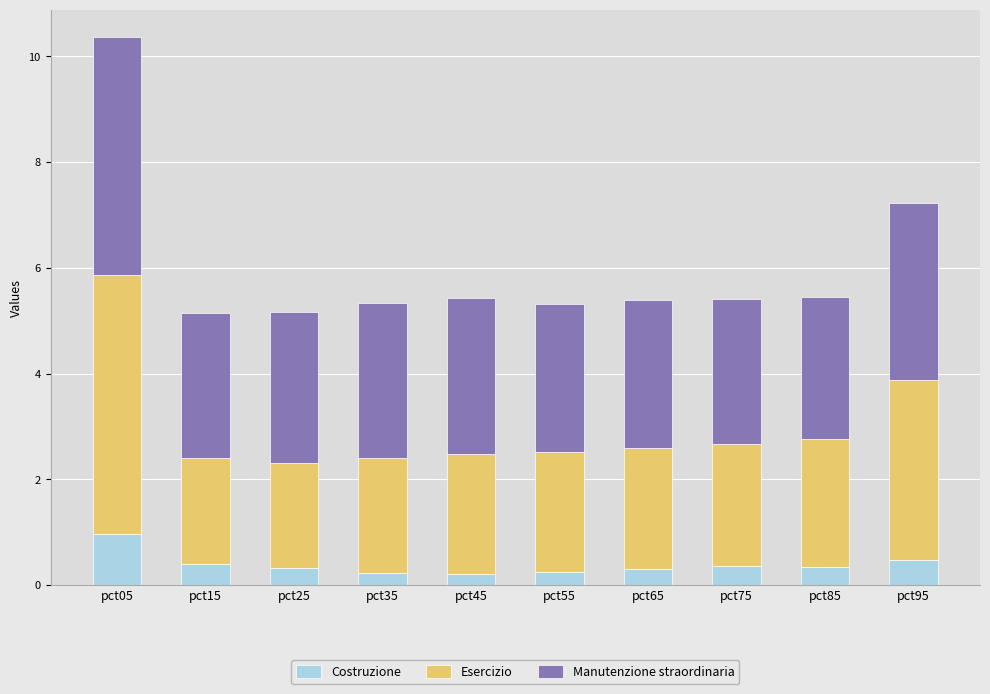

What is the minimum value for Costruzione?

0.2